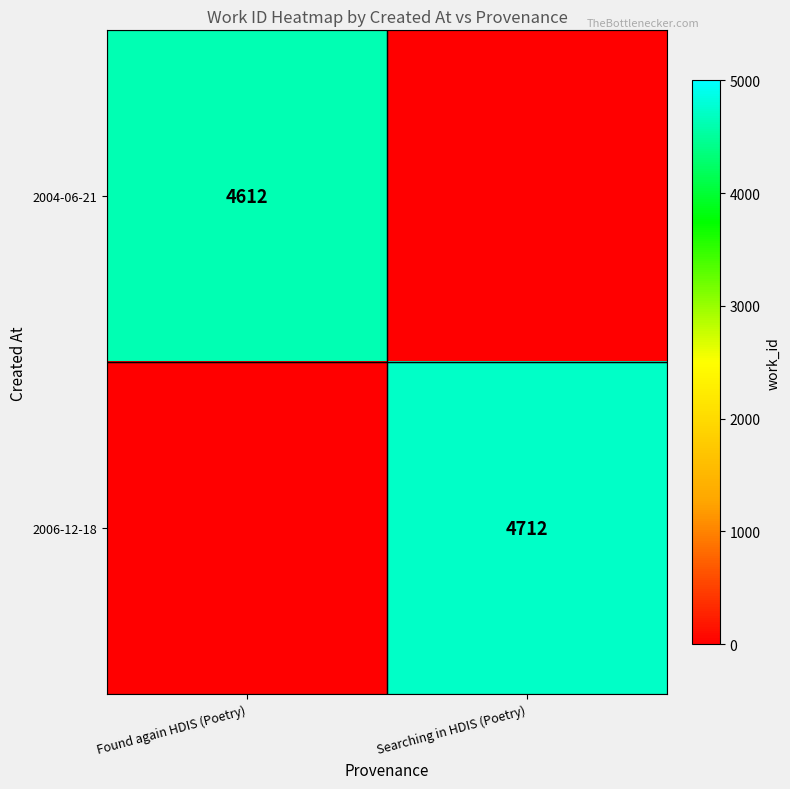

Is it true that 2004-06-21 equals 4612 at Found again HDIS (Poetry)?

True